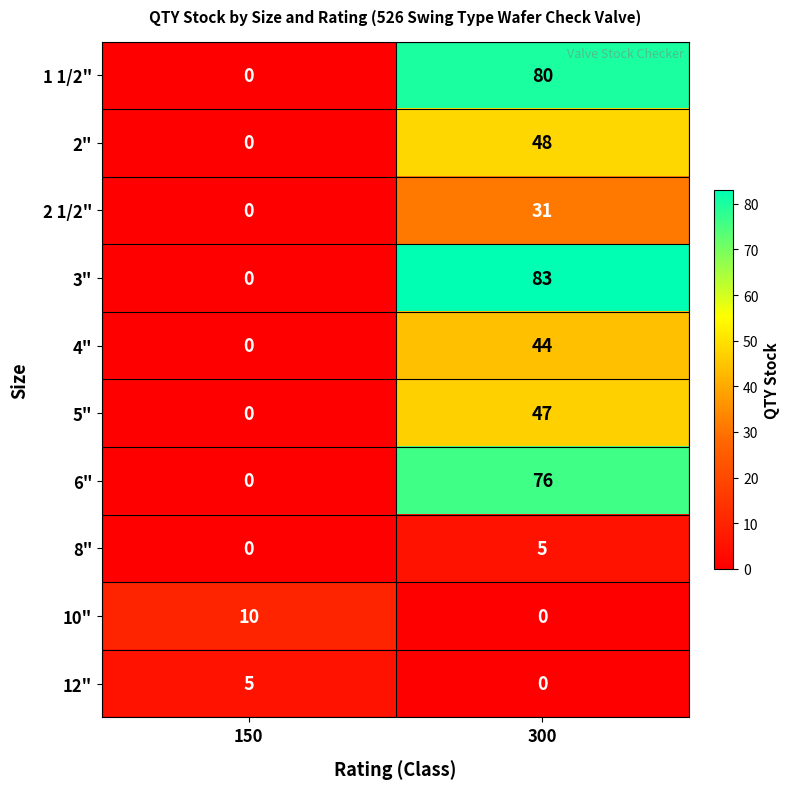

Rank the categories by 1 1/2" value from lowest to highest.

150, 300